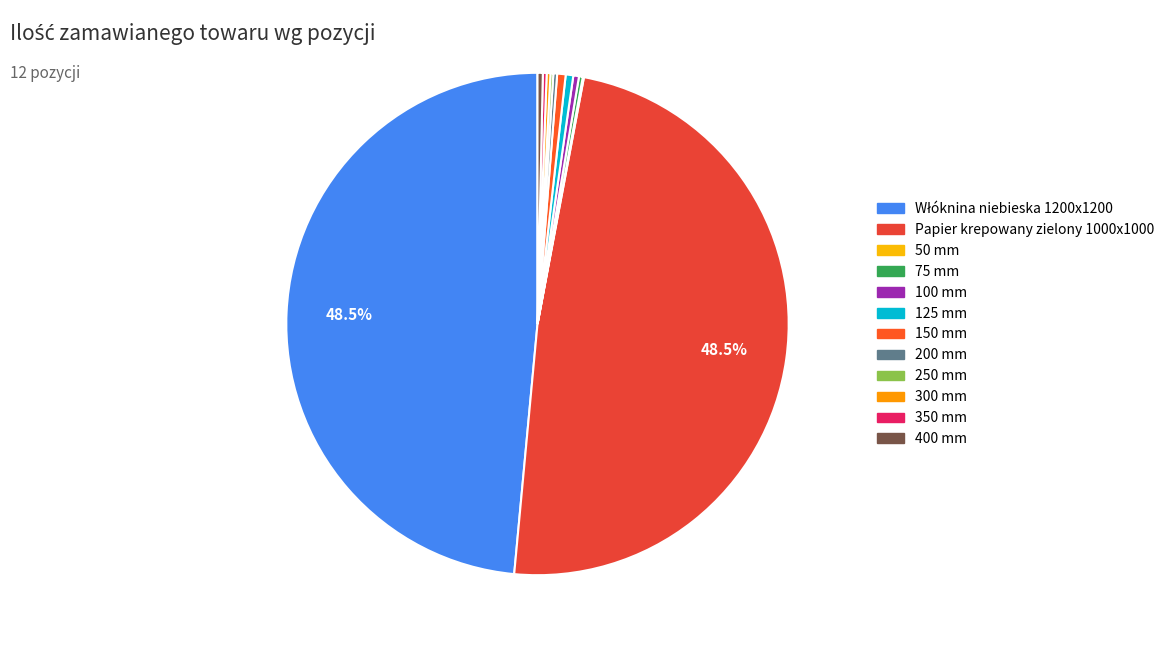

Is it true that Włóknina niebieska 1200x1200 is 54% of the pie?

False